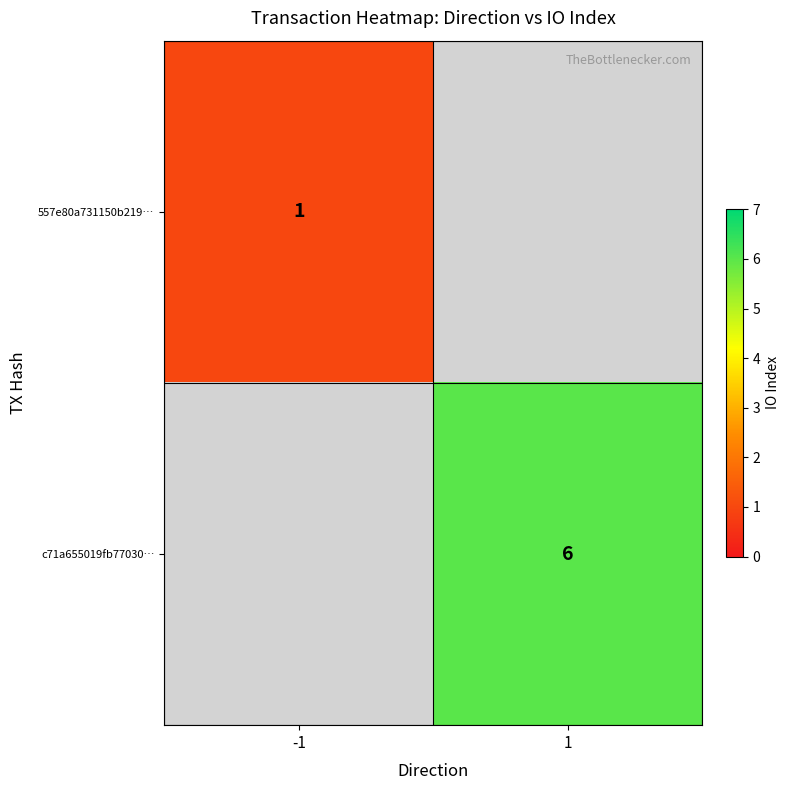

The 557e80a731150b219… series shows 1 at -1. True or false?

True